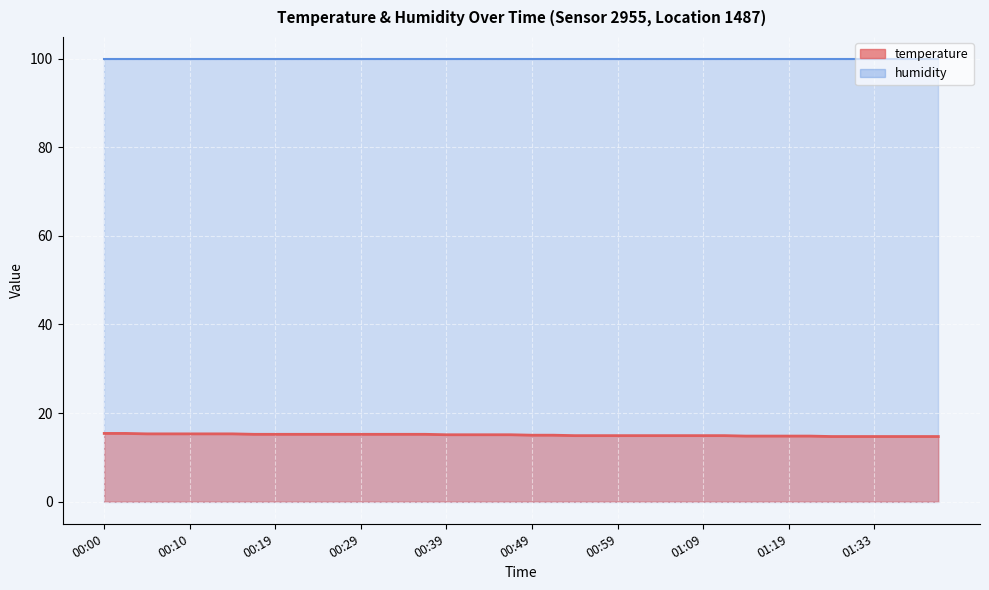

What is the average value?

15.0